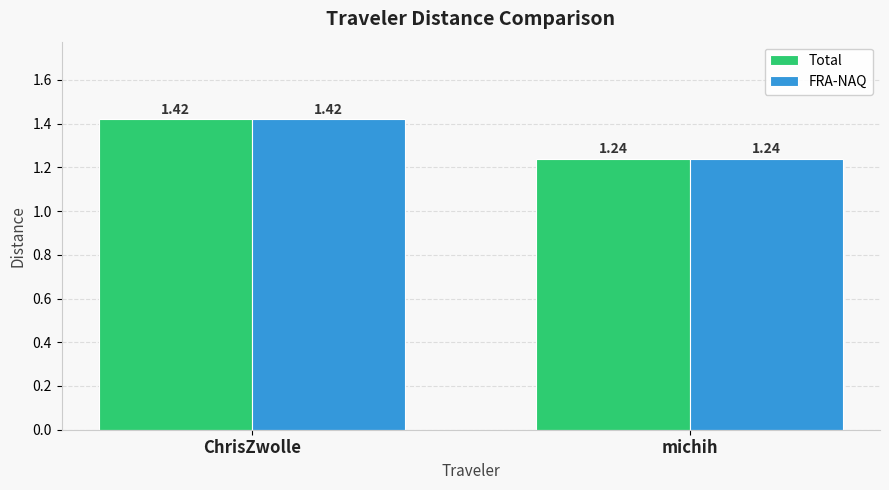

At which label is Total closest to 1?

michih